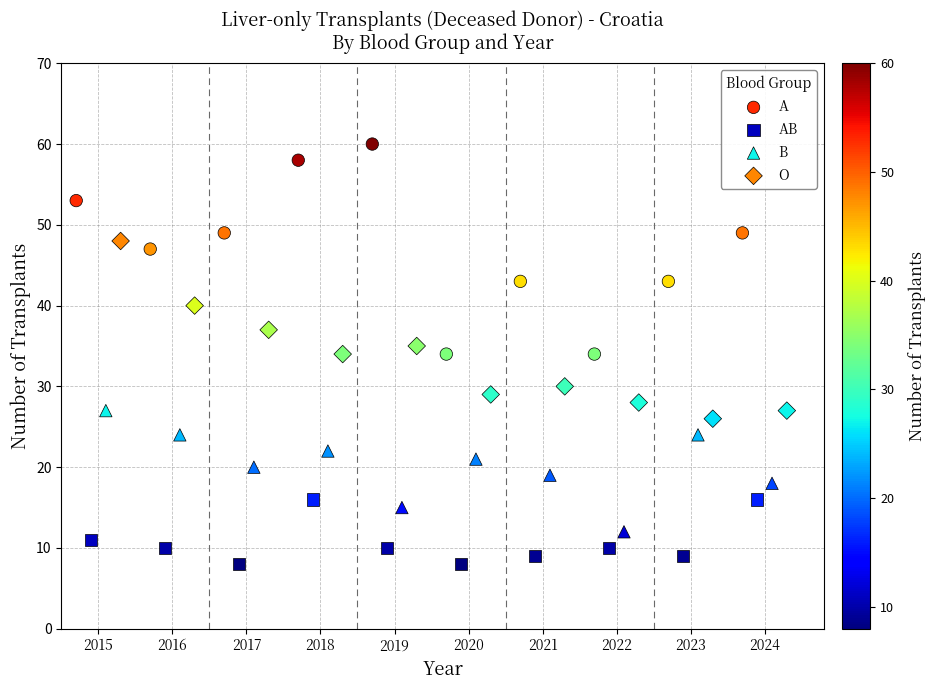

What are all the series names shown in the legend?

A, AB, B, O